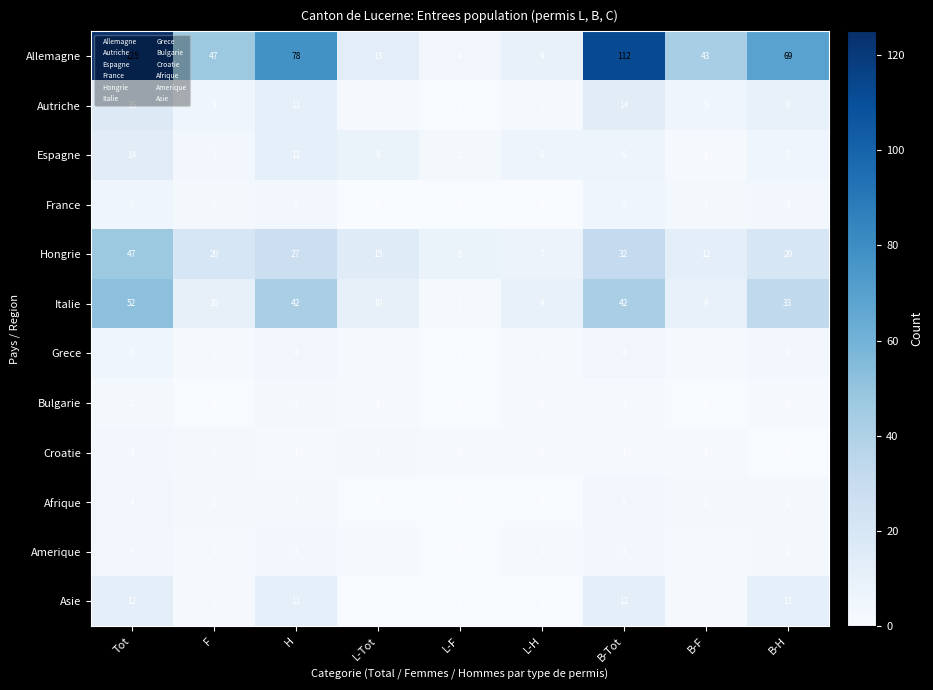

Count the number of categories in the chart.

9